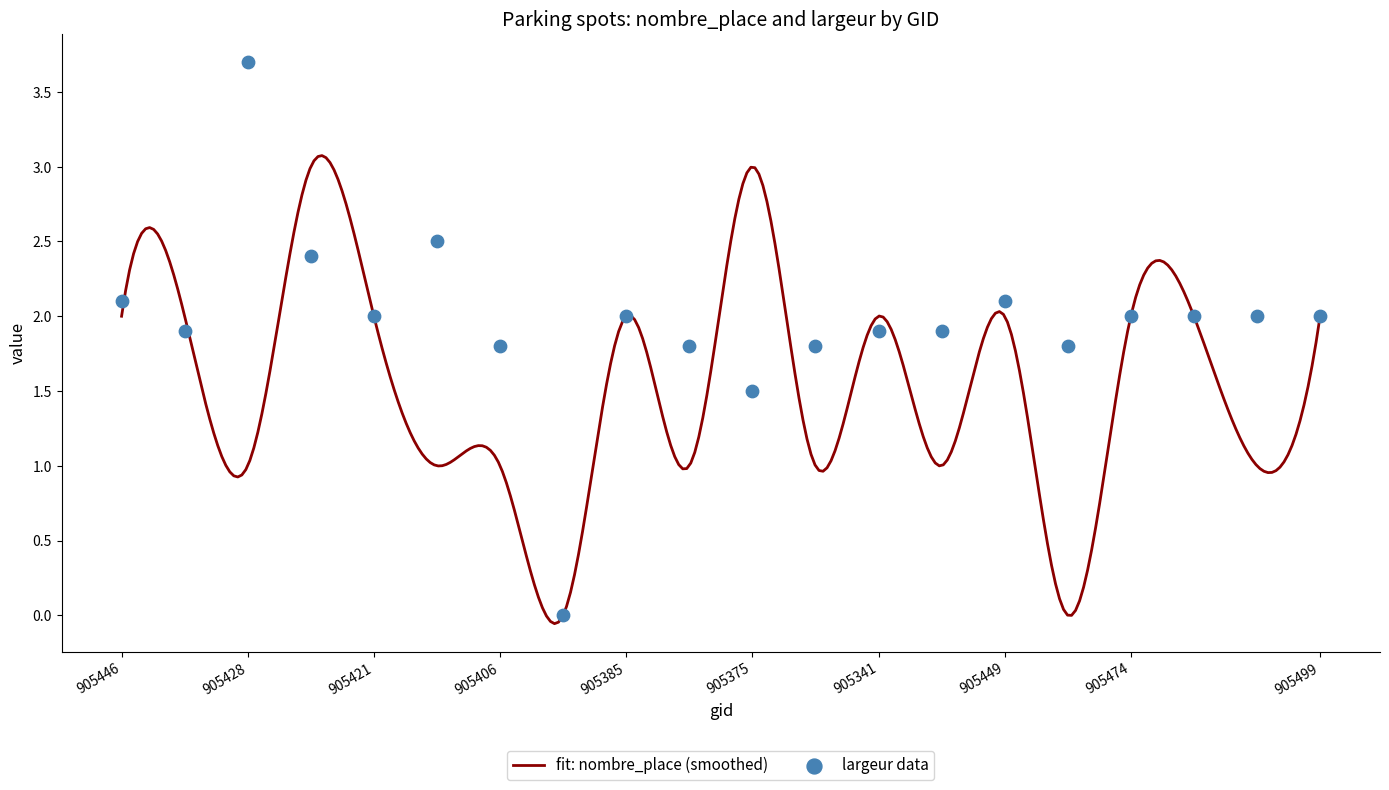

Approximately how many times larger is the value at 905449 compared to 905421?

1.1